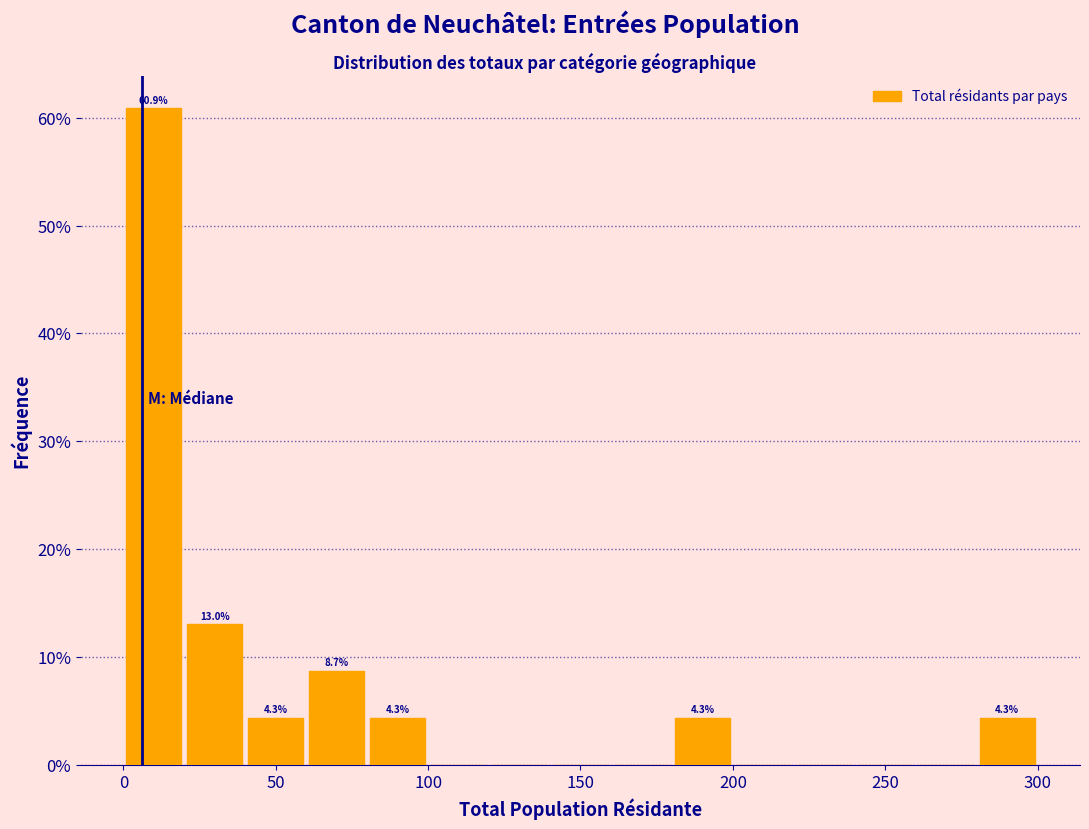

Which range on the x-axis has the tallest bar?

0 to 20